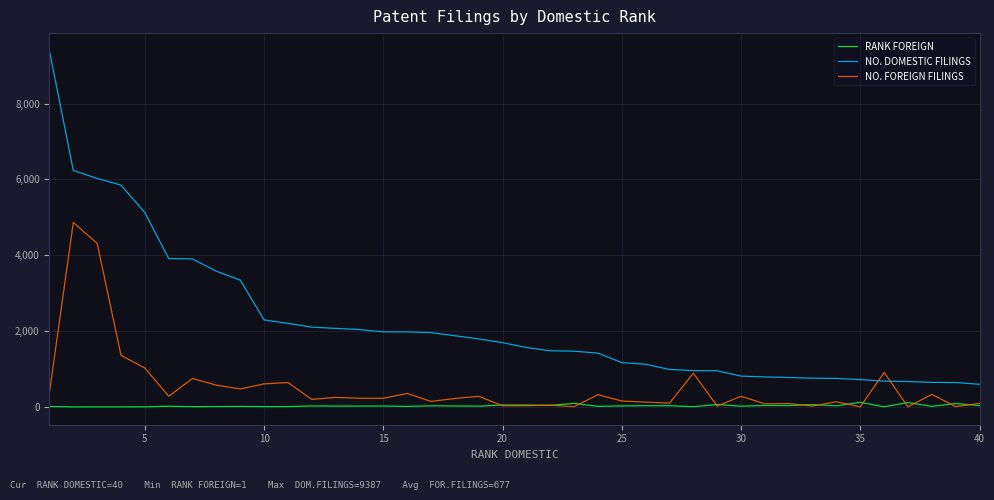

Which series has the widest spread of values?

NO. DOMESTIC FILINGS